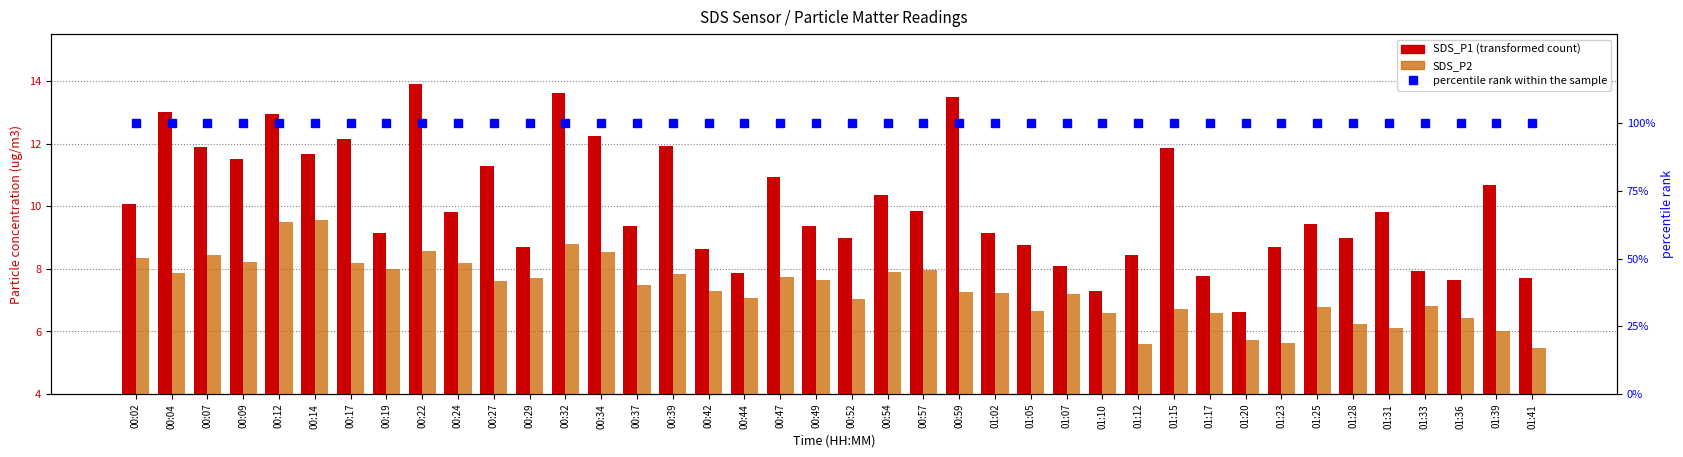

What is the label of the 10th bar from the left?

00:24